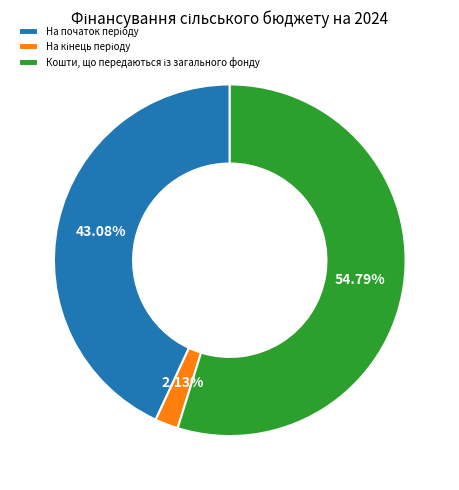

Is there a majority slice in this chart?

Yes